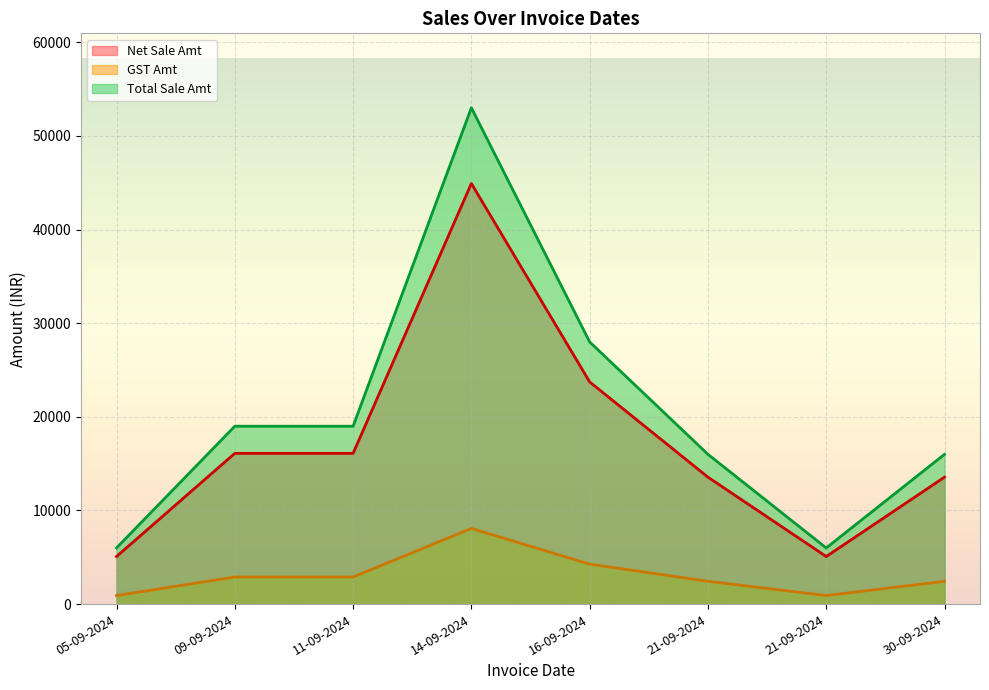

How many data points does each series have?

8